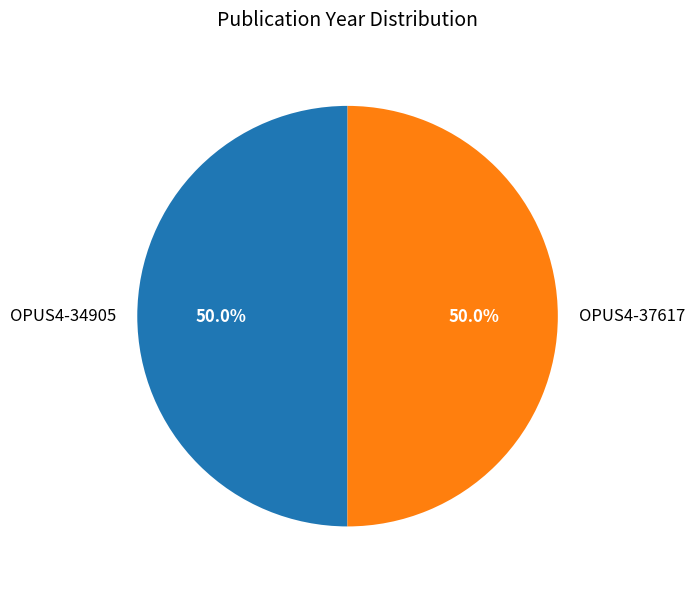

True or false: OPUS4-34905 accounts for 50% of the total.

True